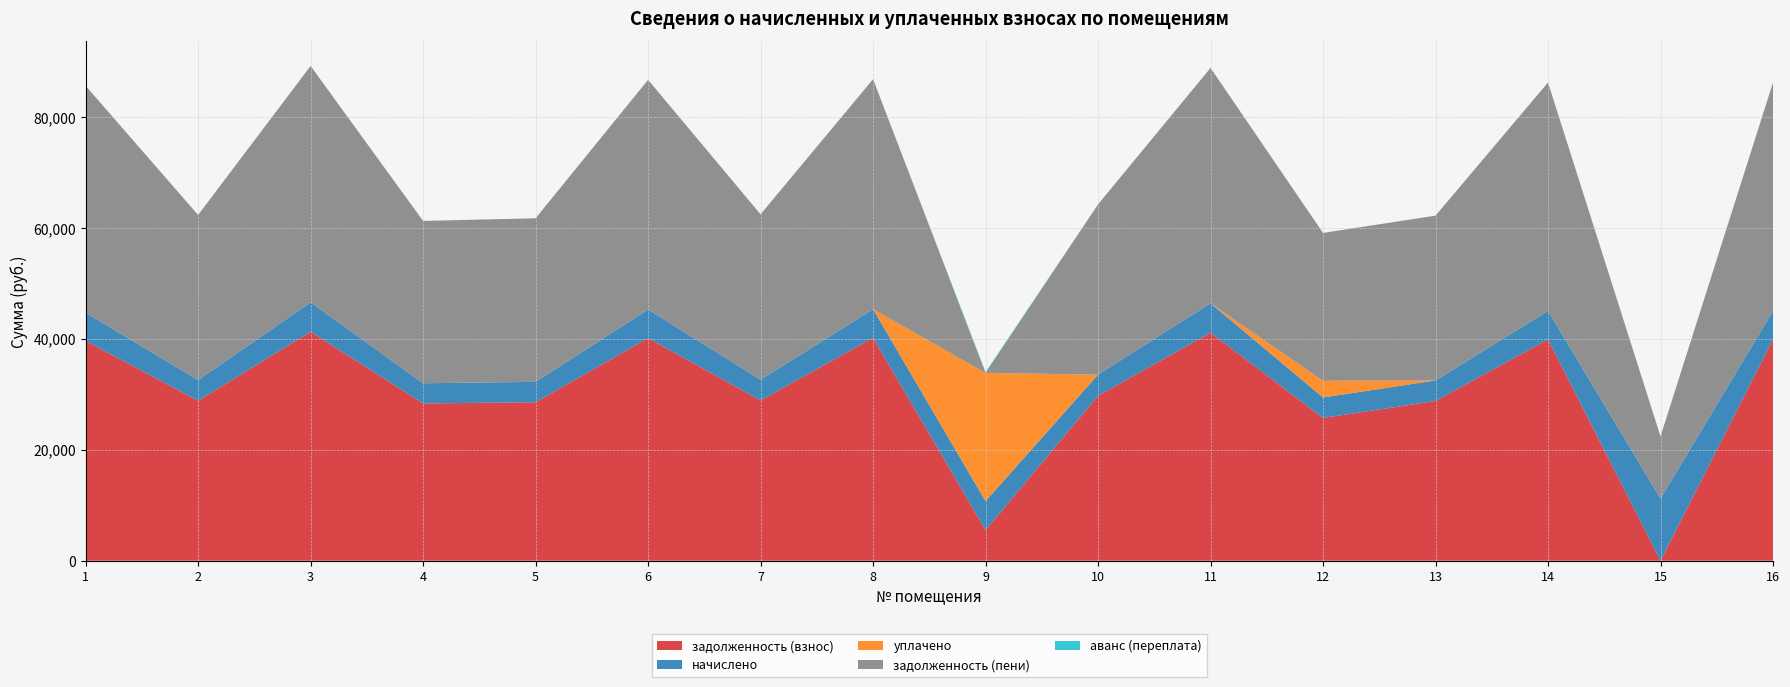

Reading right to left, extract all data points from this chart.

задолженность (взнос): 39897.8	0.0	39897.8	28790.4	25735.2	41113.5	29729.8	5516.2	40174.1	28901.0	40118.7	28569.5	28348.4	41279.3	28845.8	39621.5
начислено: 5129.0	11205.7	5129.0	3701.2	3694.1	5285.4	3822.0	5221.4	5164.6	3715.4	5157.5	3672.7	3644.4	5306.6	3708.2	5093.5
уплачено: 0.0	0.0	0.0	0.0	3000.0	0.0	0.0	23100.0	0.0	0.0	0.0	0.0	0.0	0.0	0.0	0.0
задолженность (пени): 41180.0	11205.7	41180.0	29715.7	26658.7	42434.9	30685.3	0.0	41465.3	29829.8	41408.0	29487.7	29259.5	42606.0	29772.8	40894.9
аванс (переплата): 0.0	0.0	0.0	0.0	0.0	0.0	0.0	178.5	0.0	0.0	0.0	0.0	0.0	0.0	0.0	0.0